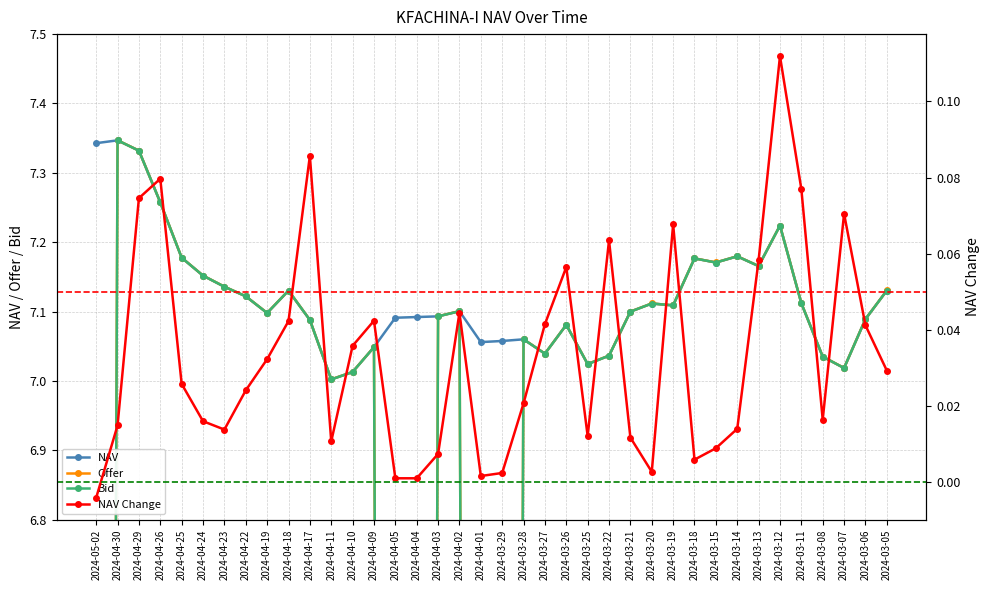

What is the sum of the Bid values at 2024-03-08 and 2024-04-25?

14.2